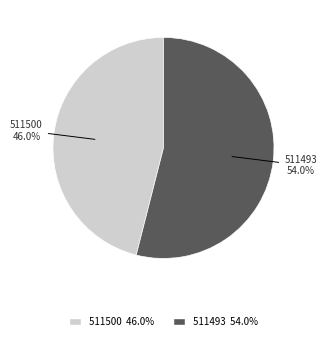

What percentage is the 511493 slice, to the nearest percent?

54%